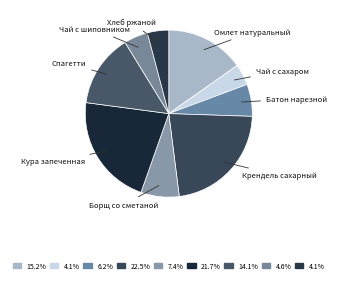

What is the ratio of the value at Борщ со сметаной to the value at Батон нарезной?

1.2